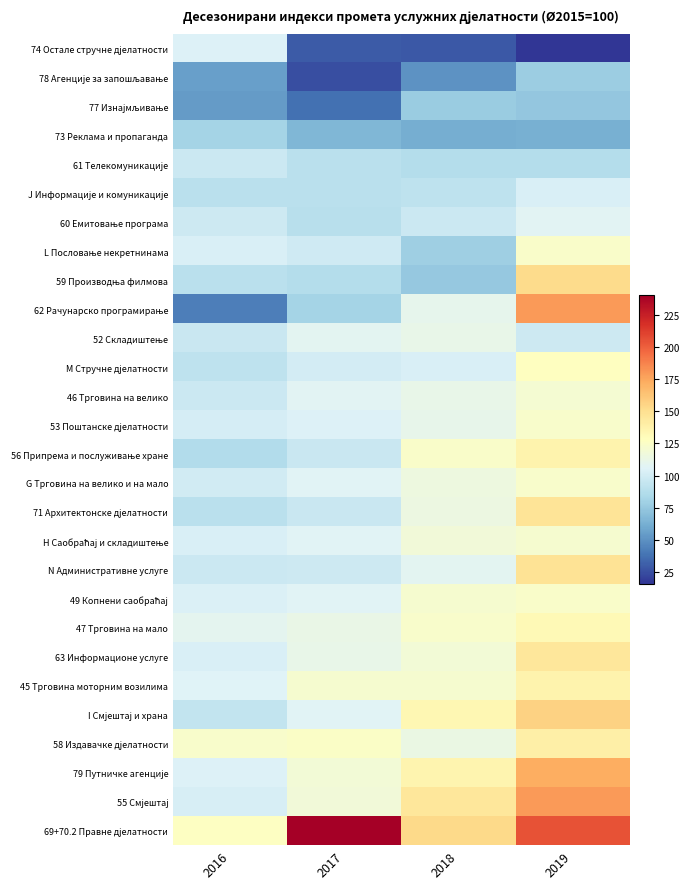

Which category has the lowest value across all series?

2019